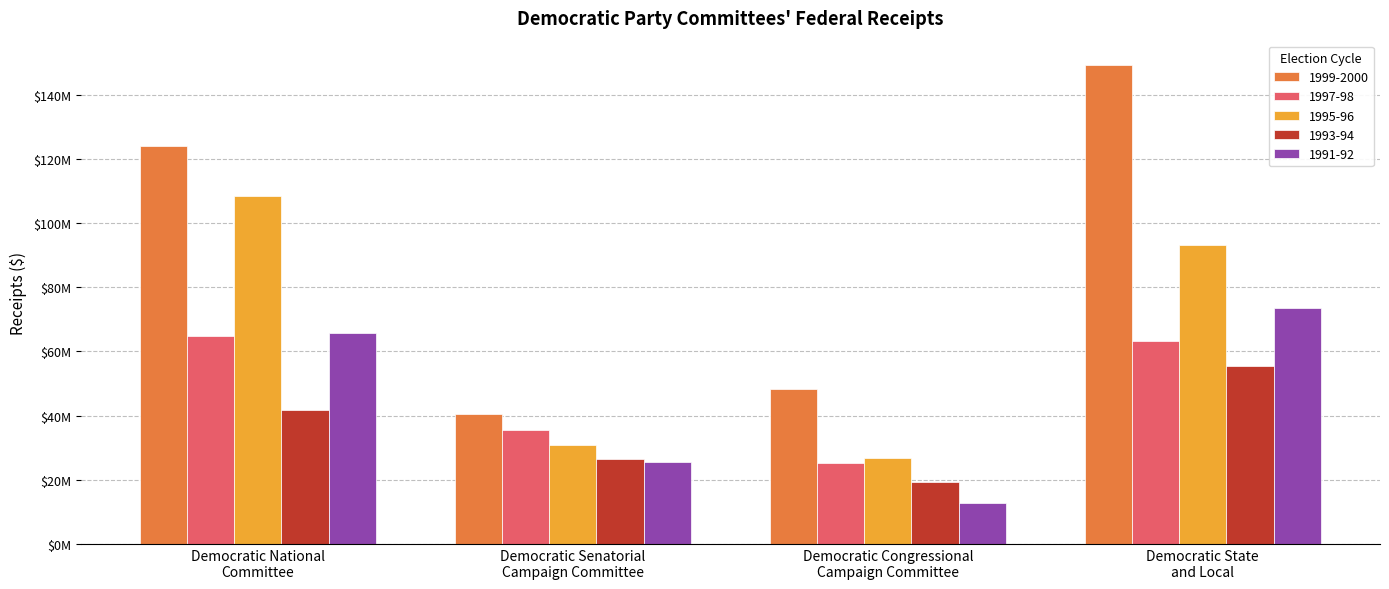

At which label does 1997-98 first exceed 63354386?

Democratic National
Committee